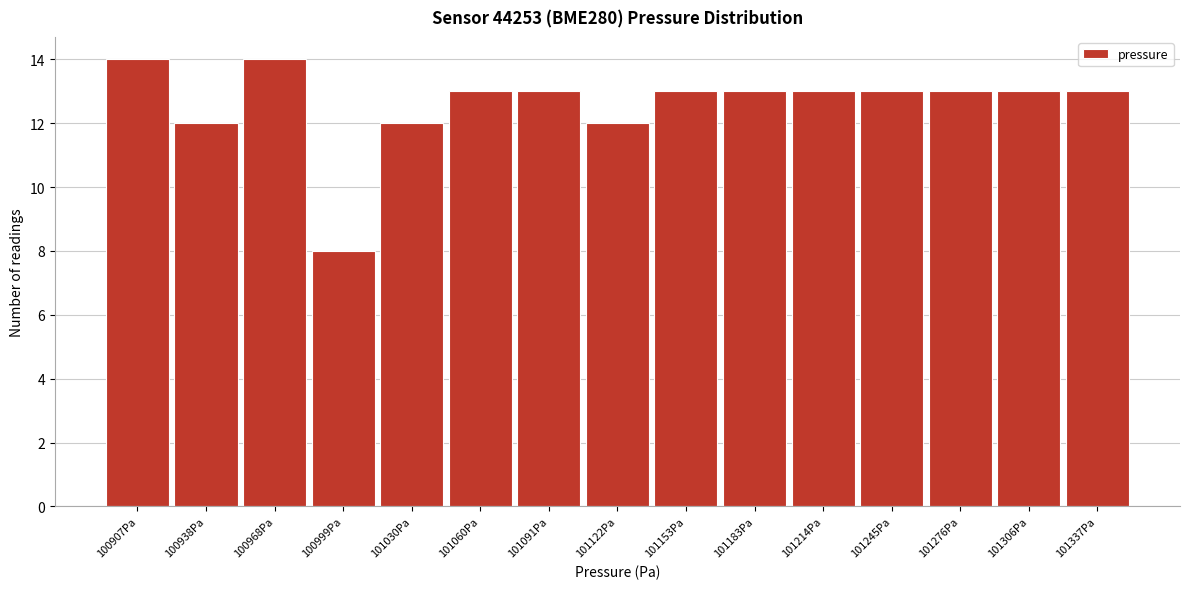

Reading left to right, transcribe all the data shown in this chart.

14	12	14	8	12	13	13	12	13	13	13	13	13	13	13